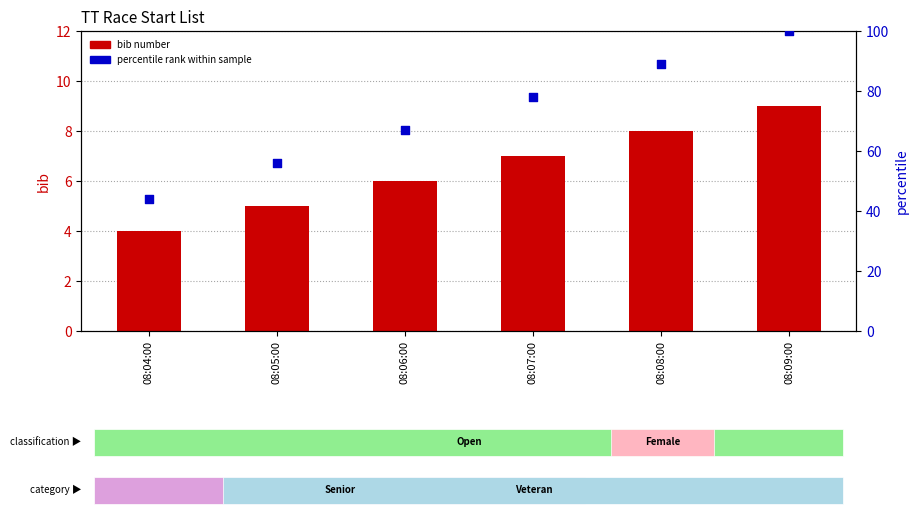

Which series reaches the minimum Y coordinate?

bib number